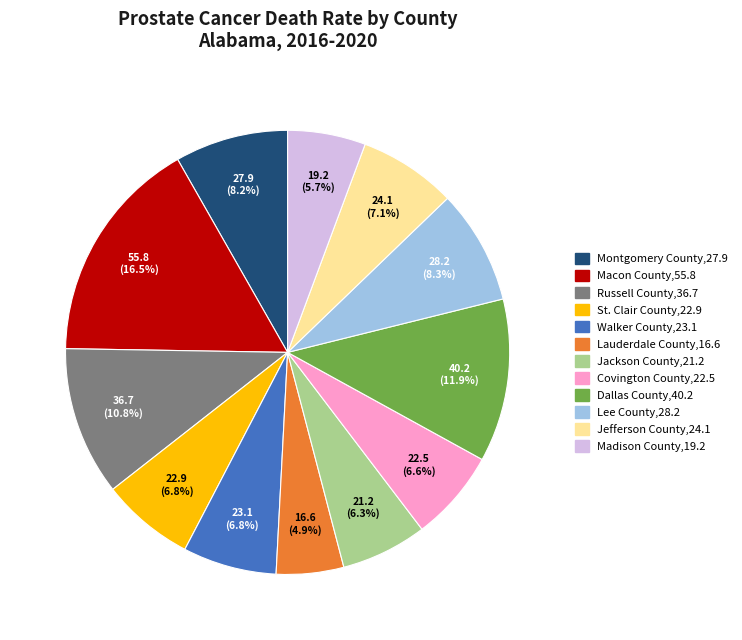

True or false: Walker County accounts for 7% of the total.

True